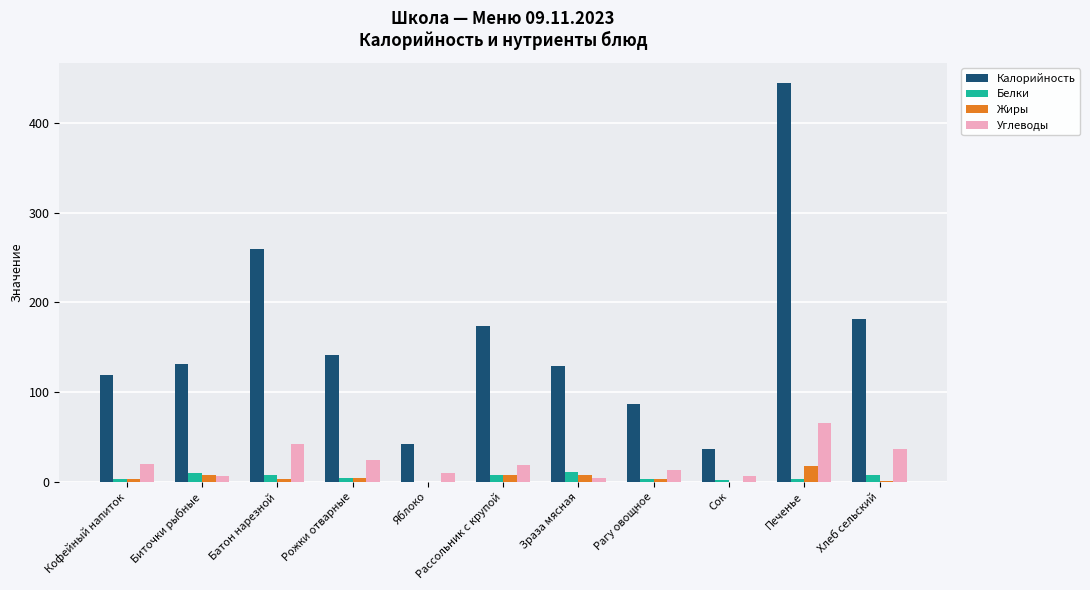

Are the bars horizontal?

No